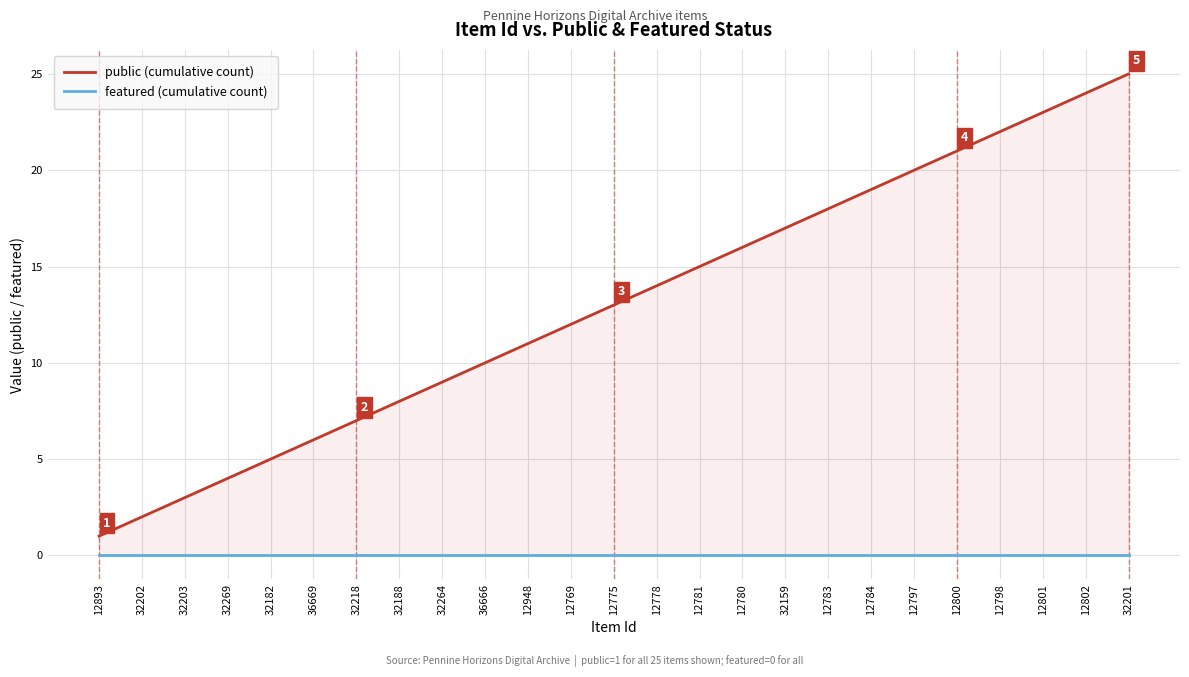

What value does the public (cumulative count) series have at 12801?

23